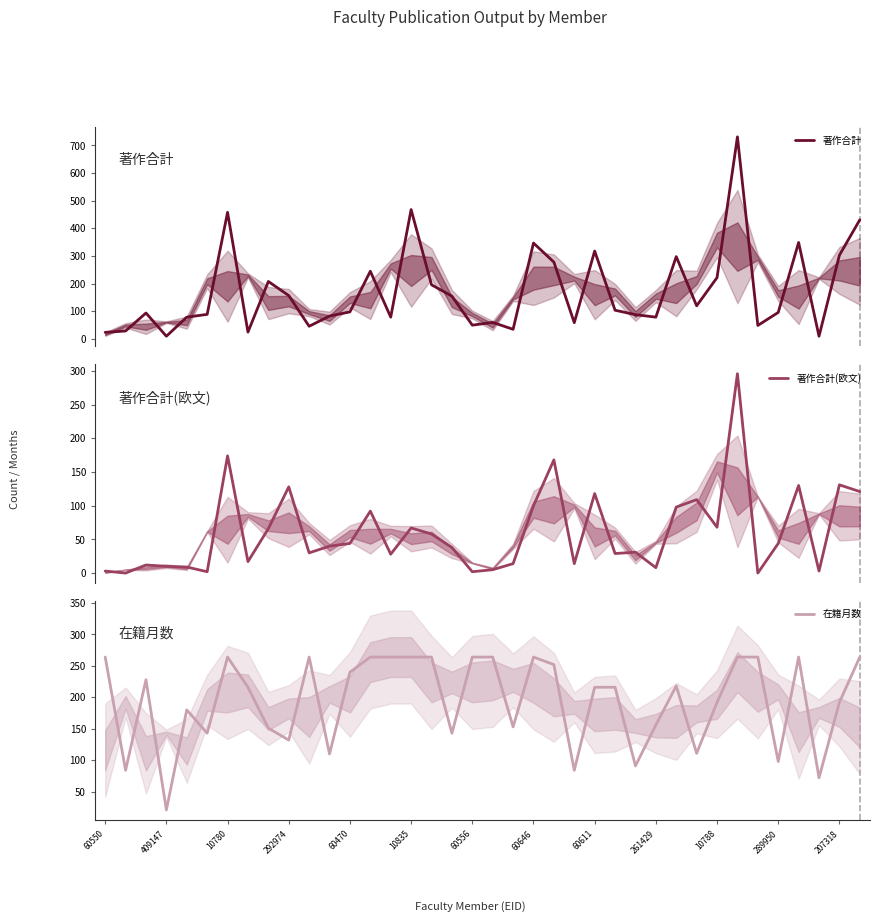

True or false: 在籍月数 and 著作合計(欧文) intersect in this chart.

True